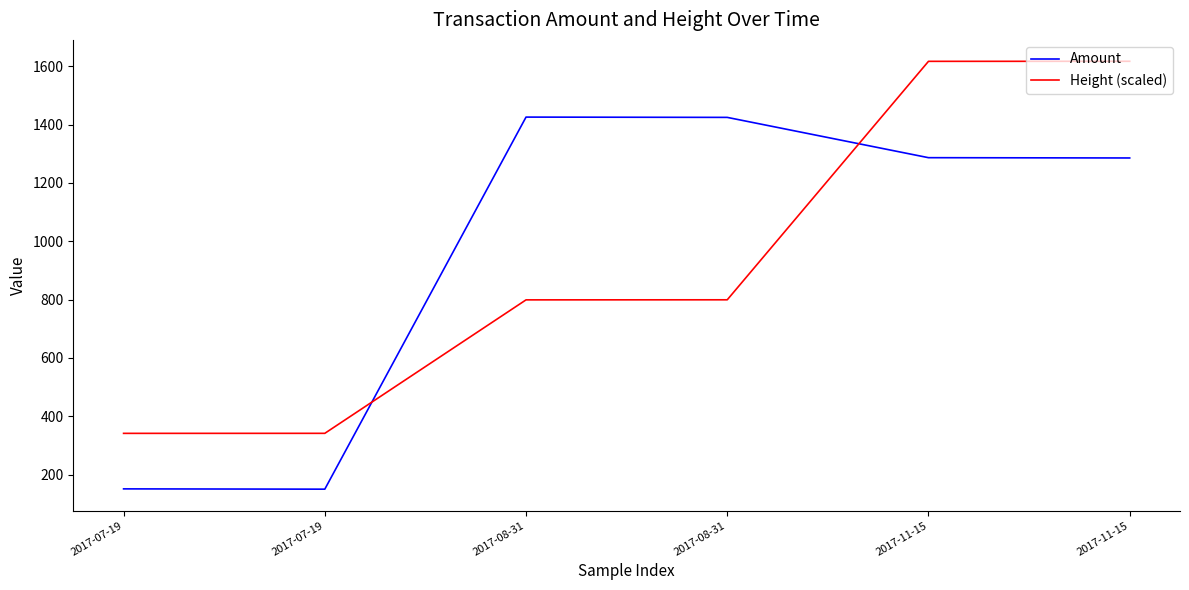

Does the chart have visible grid lines?

No